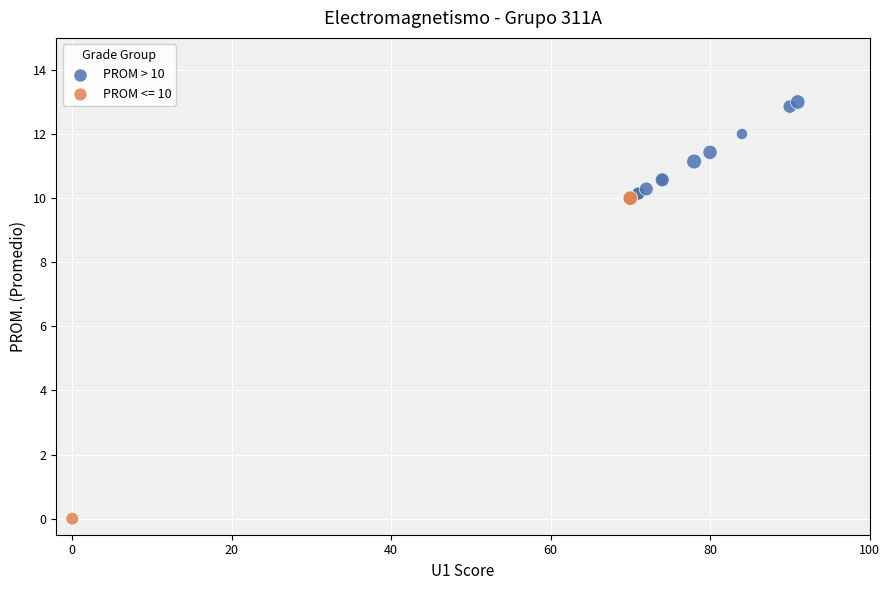

Which series has the widest spread of Y values?

PROM <= 10